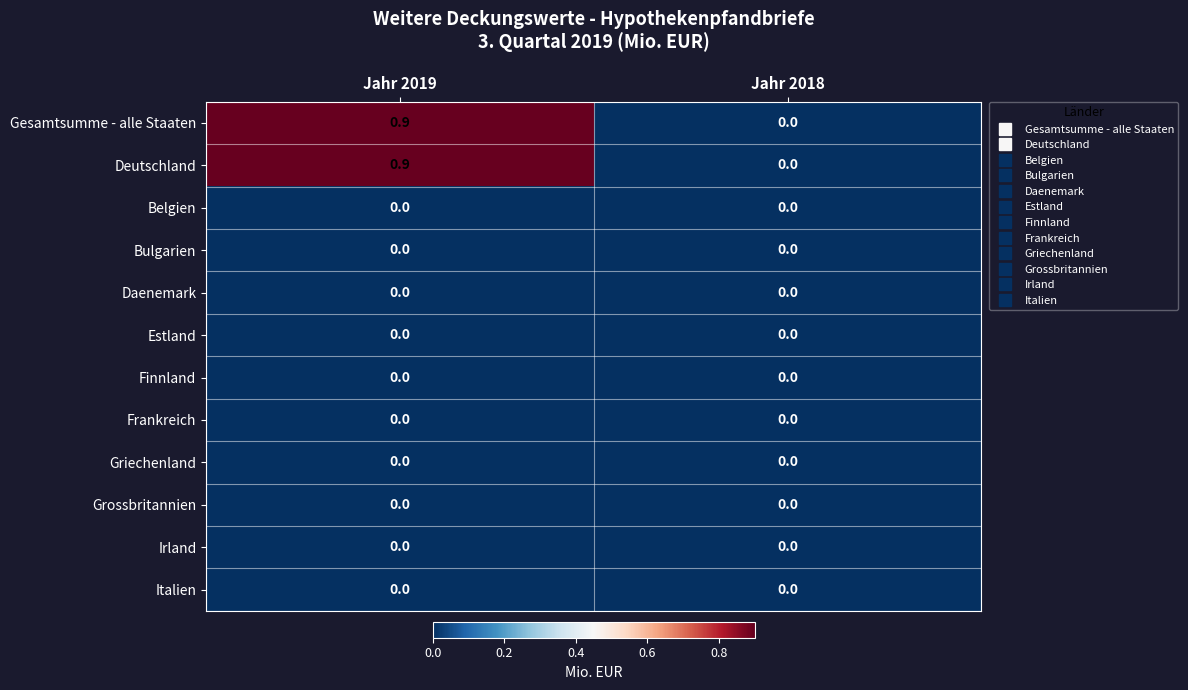

What is the total value across all series at Jahr 2019?

1.8